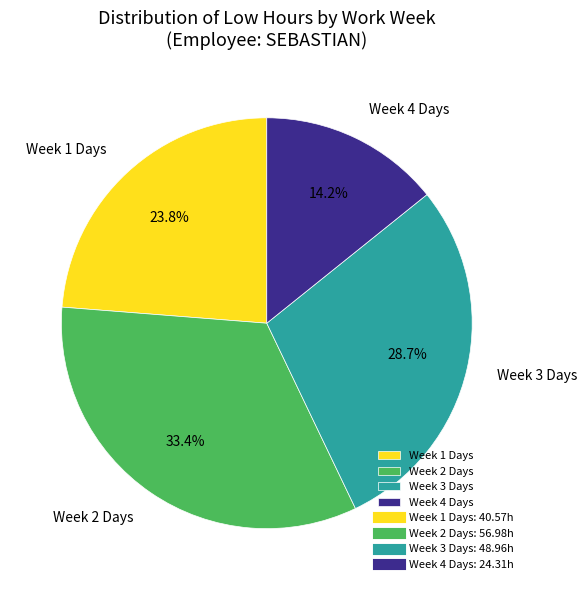

Rank the categories by value from lowest to highest.

Week 4 Days, Week 1 Days, Week 3 Days, Week 2 Days